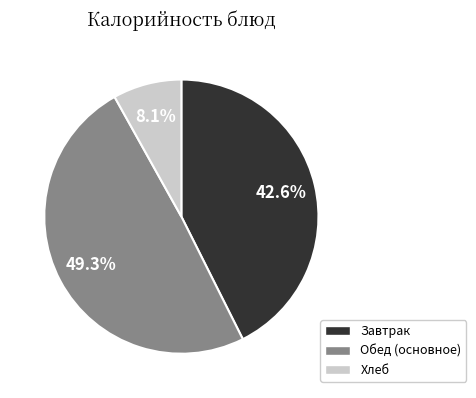

Does any single category account for the majority?

No